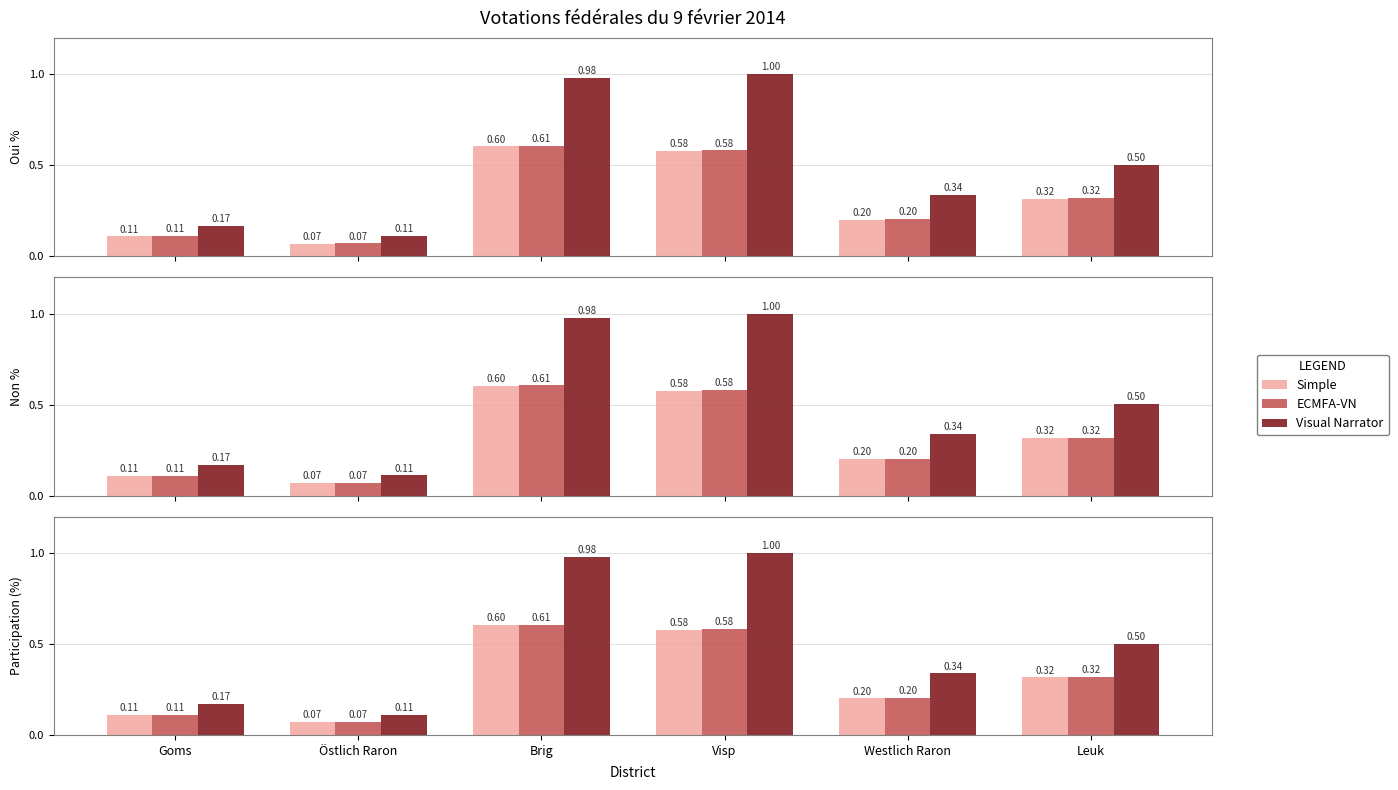

True or false: ECMFA-VN has a value of 0.2 at Westlich Raron.

True